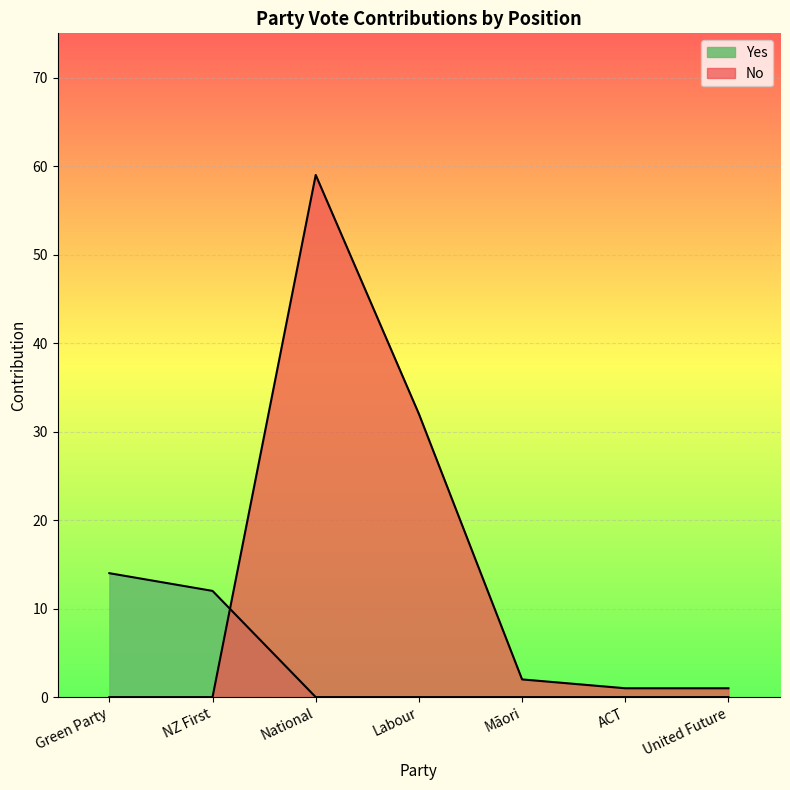

Rank the series at ACT from highest to lowest value.

No, Yes